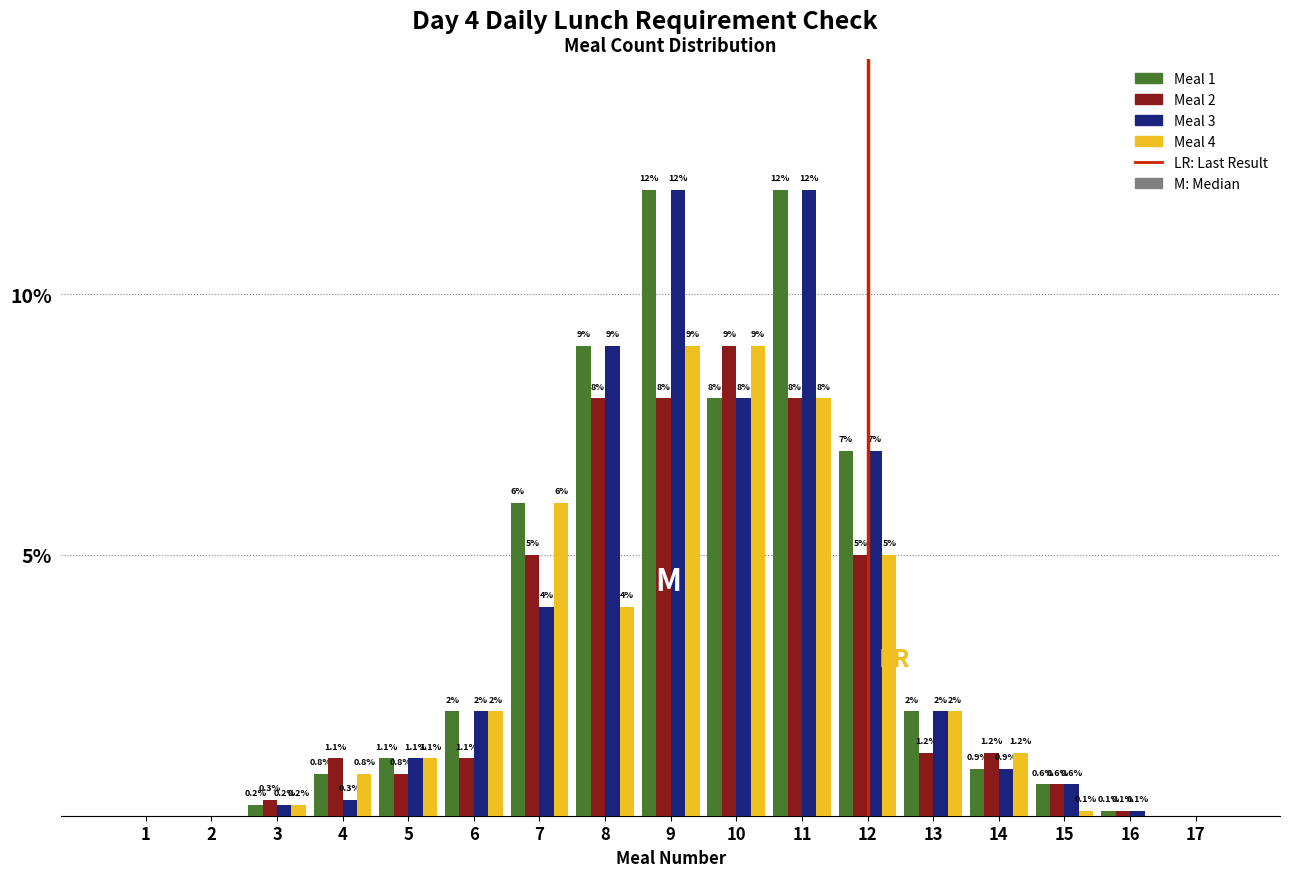

Reading left to right, extract all data points from this chart.

Meal 1: 1=0.0	2=0.0	3=0.2	4=0.8	5=1.1	6=2.0	7=6.0	8=9.0	9=12.0	10=8.0	11=12.0	12=7.0	13=2.0	14=0.9	15=0.6	16=0.1	17=0.0
Meal 2: 1=0.0	2=0.0	3=0.3	4=1.1	5=0.8	6=1.1	7=5.0	8=8.0	9=8.0	10=9.0	11=8.0	12=5.0	13=1.2	14=1.2	15=0.6	16=0.1	17=0.0
Meal 3: 1=0.0	2=0.0	3=0.2	4=0.3	5=1.1	6=2.0	7=4.0	8=9.0	9=12.0	10=8.0	11=12.0	12=7.0	13=2.0	14=0.9	15=0.6	16=0.1	17=0.0
Meal 4: 1=0.0	2=0.0	3=0.2	4=0.8	5=1.1	6=2.0	7=6.0	8=4.0	9=9.0	10=9.0	11=8.0	12=5.0	13=2.0	14=1.2	15=0.1	16=0.0	17=0.0